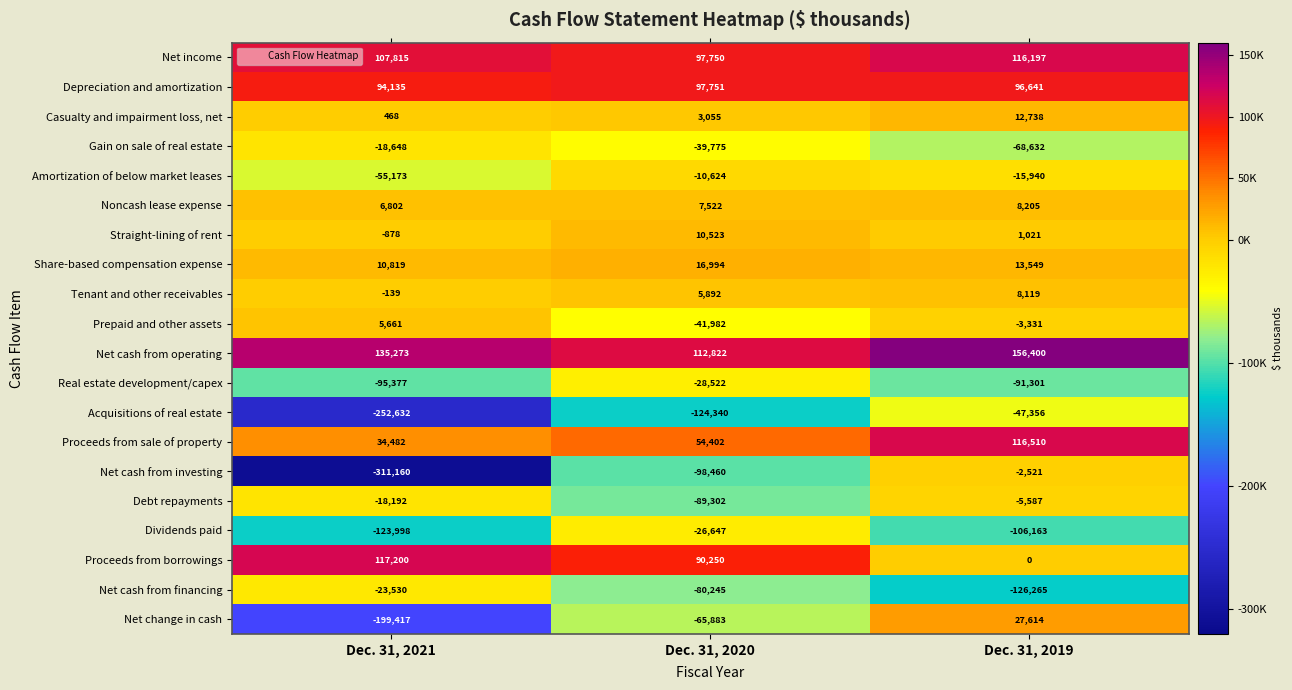

What is the difference between the maximum and minimum values in the Proceeds from sale of property series?

82028